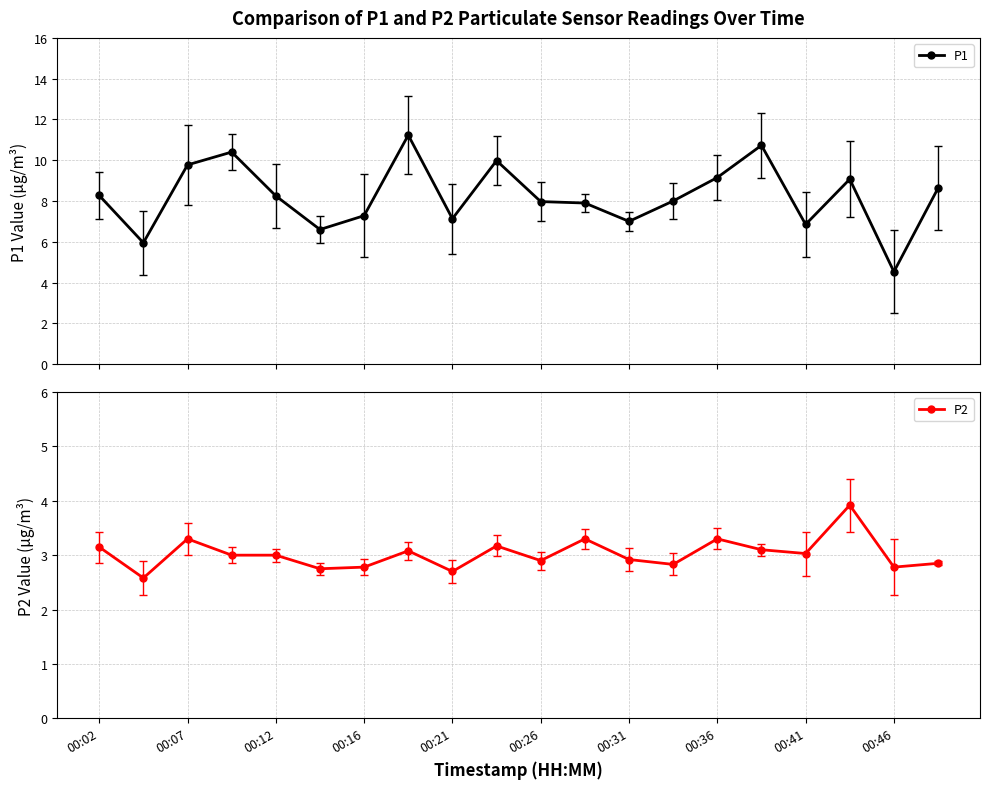

What is the value of the P1 point at the 12th from the left?

7.9